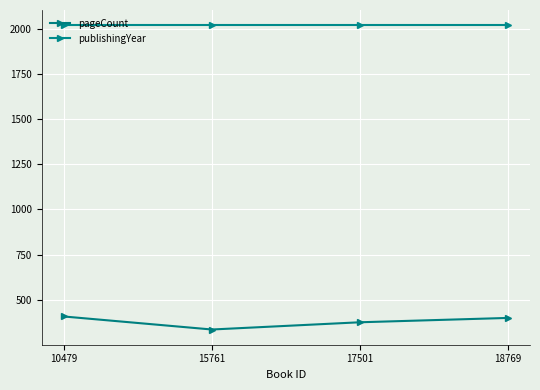

Where is the first local minimum for pageCount?

15761